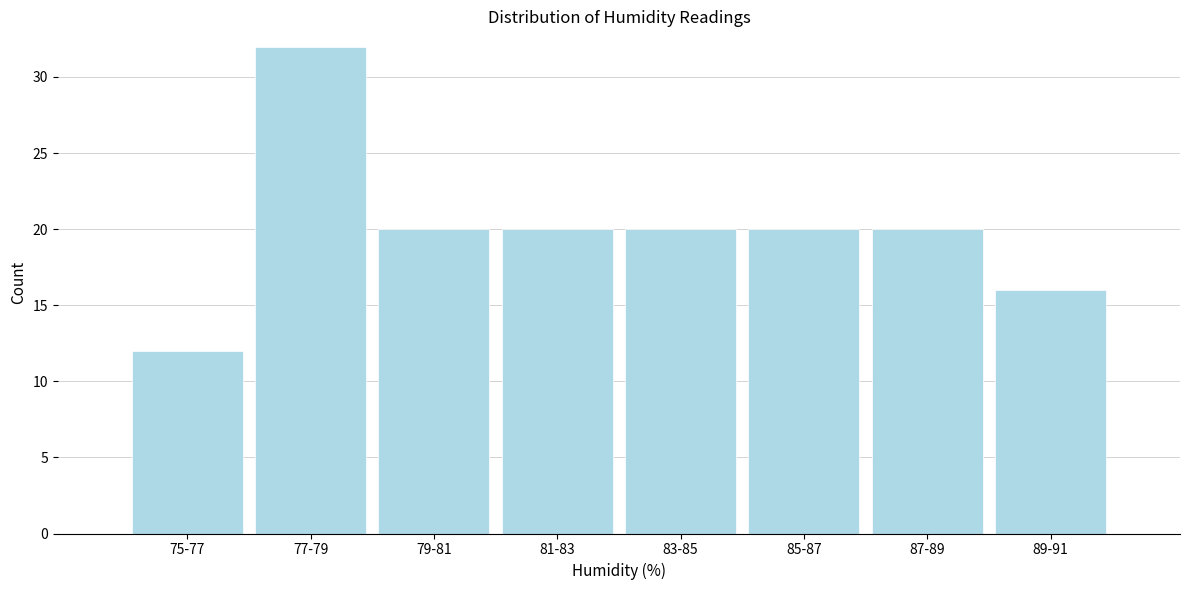

Reading left to right, extract all data points from this chart.

12	32	20	20	20	20	20	16